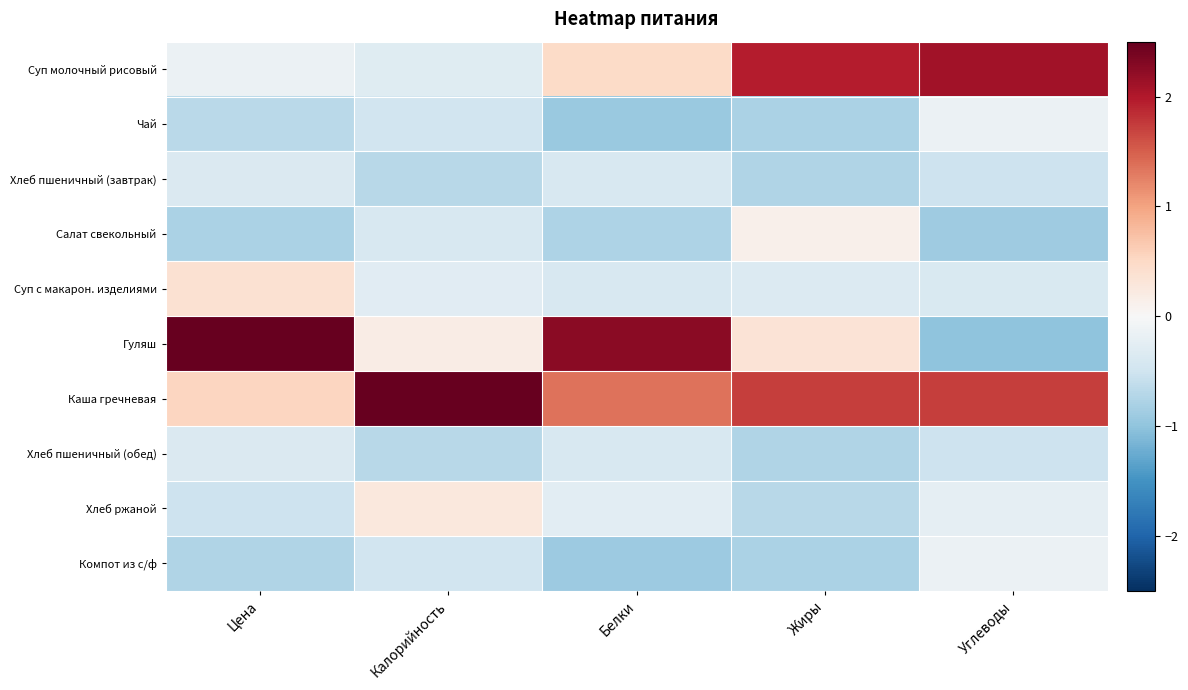

At which category is the sum across all series the highest?

Углеводы